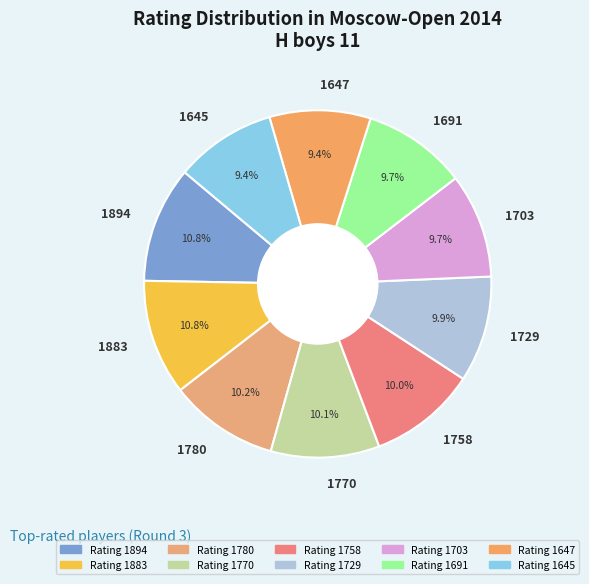

To the nearest percent, what portion does 1645 represent?

9%